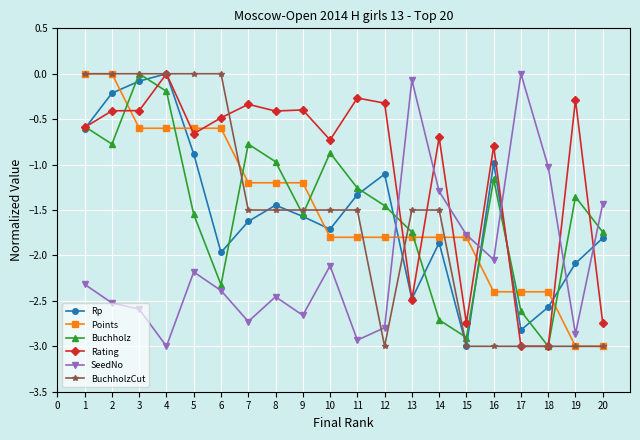

What are all the series names shown in the legend?

Rp, Points, Buchholz, Rating, SeedNo, BuchholzCut